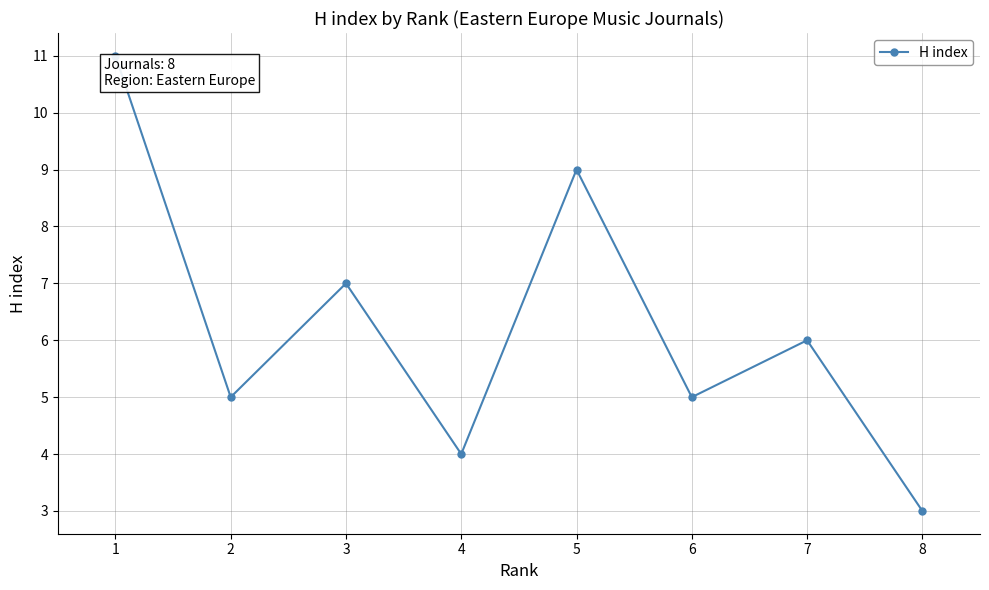

Where is the first local maximum?

3